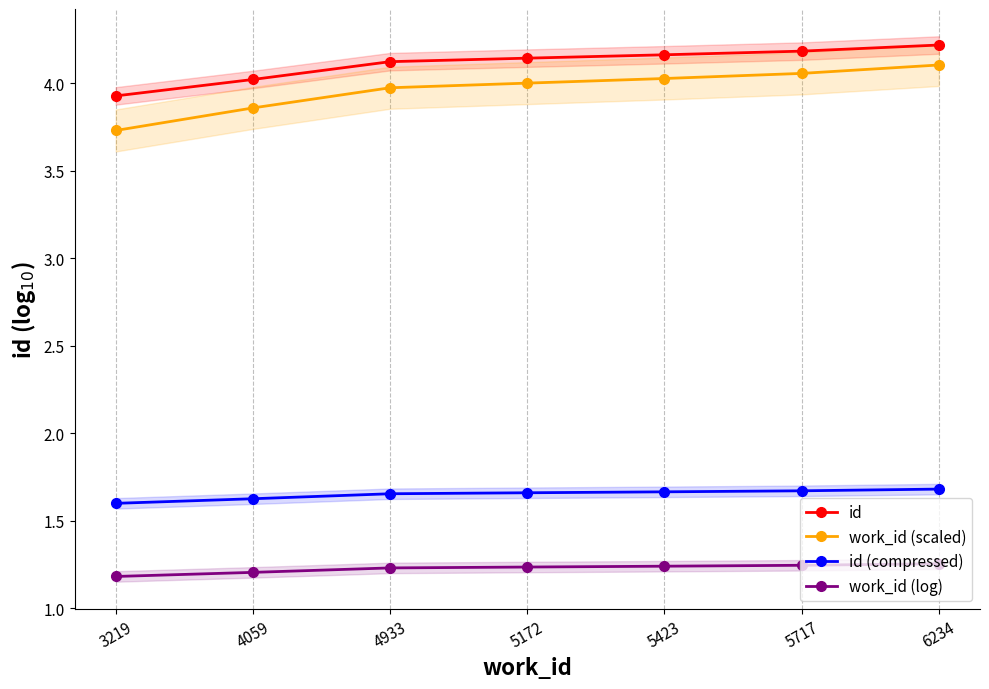

What is the minimum value for work_id (scaled)?

3.7